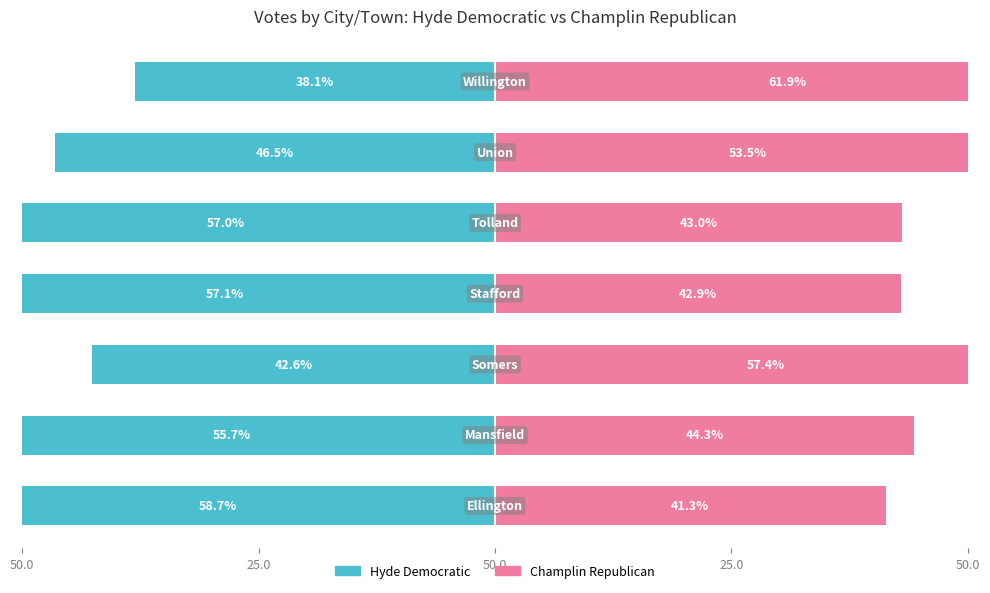

At how many categories does at least one series exceed -36?

7